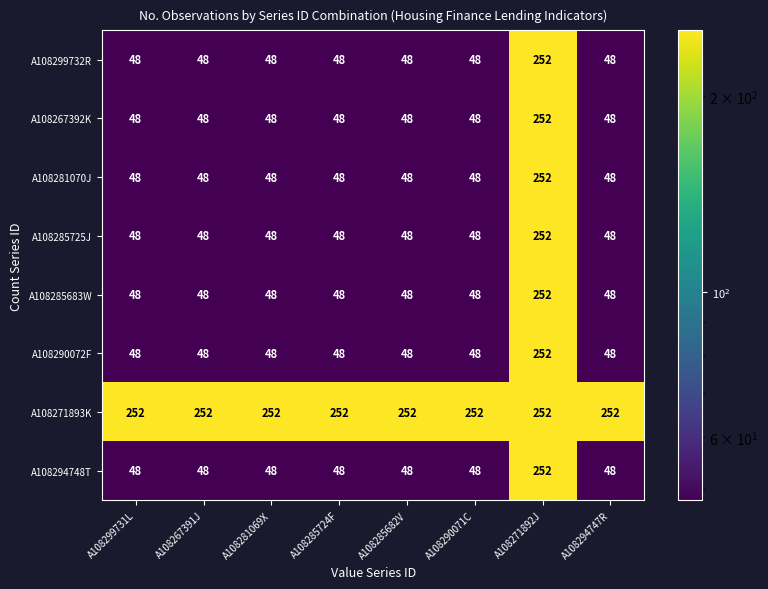

Read the A108299732R value at A108290071C, to the nearest 5.

50